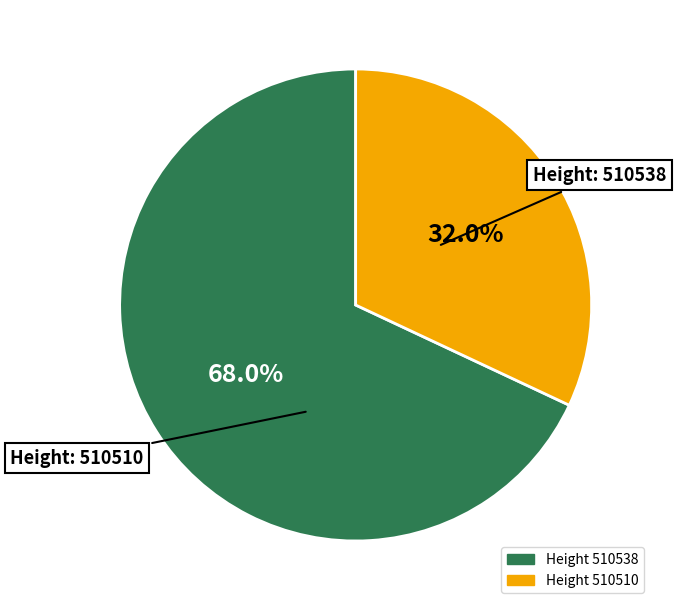

Does any single category account for the majority?

Yes